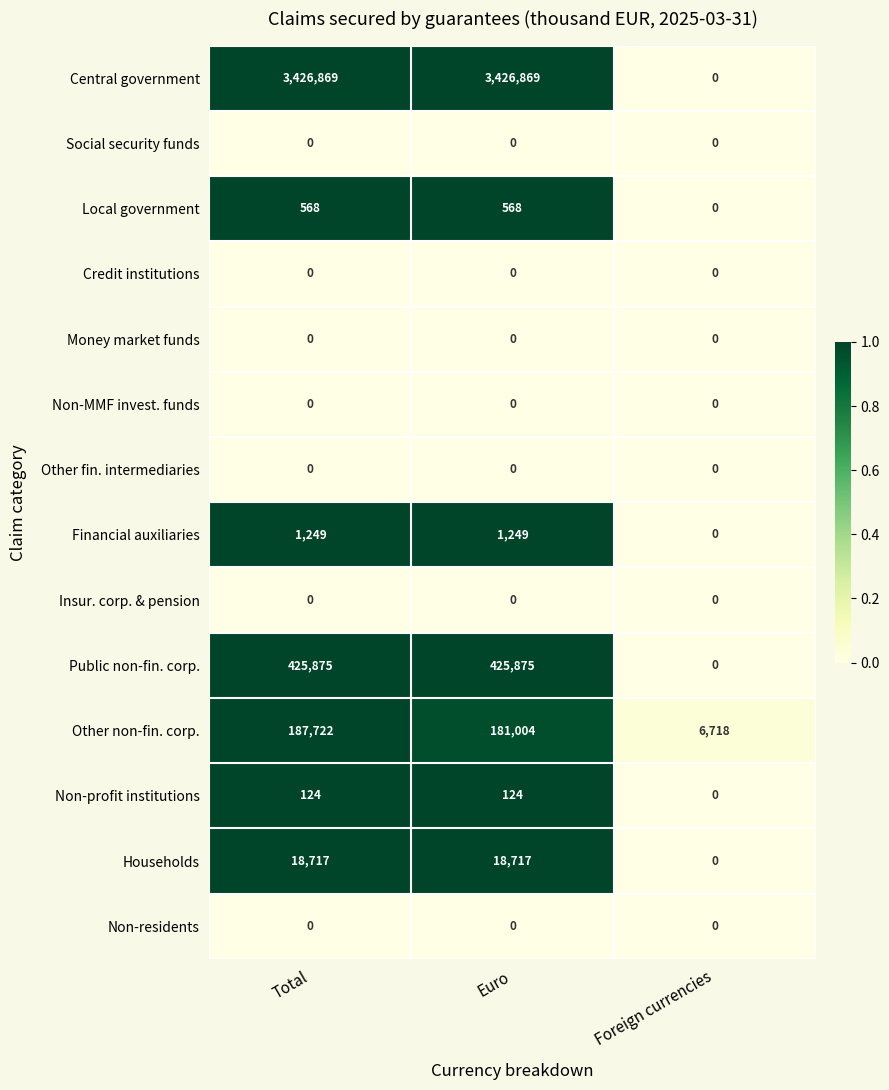

At which label does Other non-fin. corp. reach its minimum?

Foreign currencies